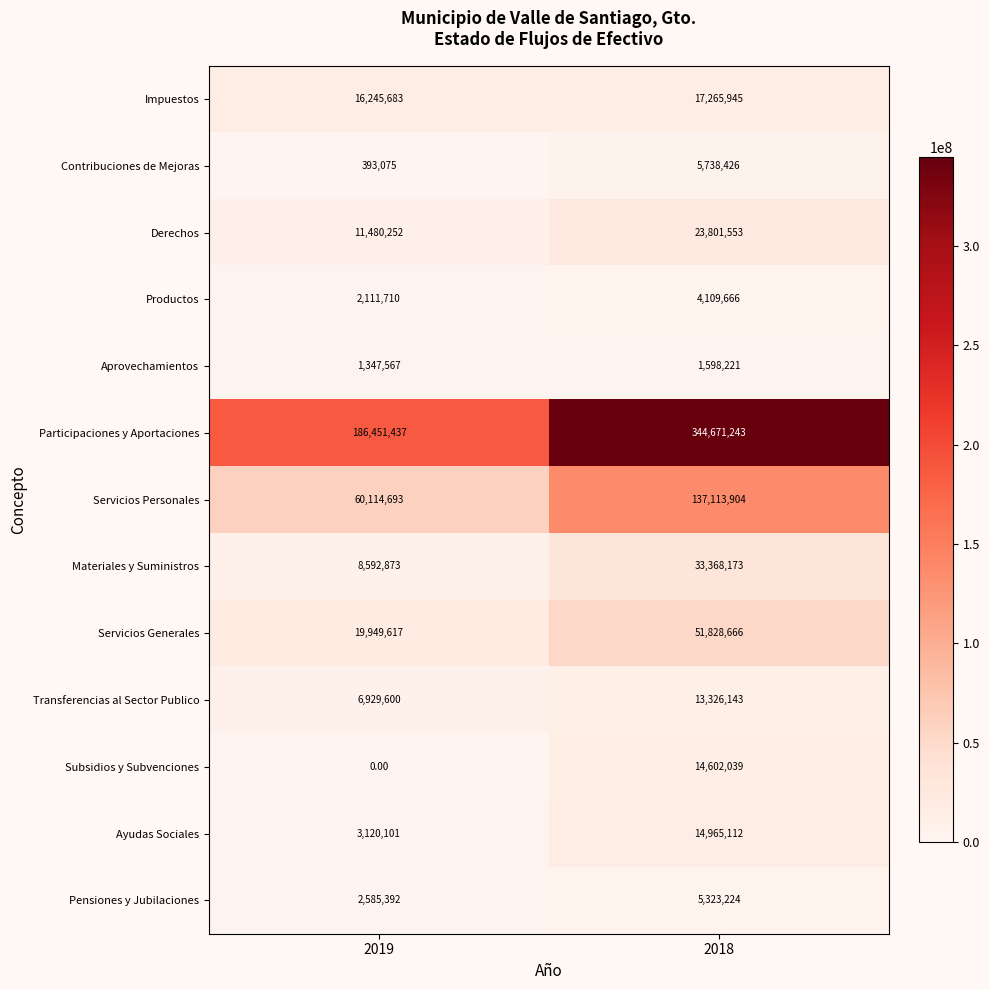

What is the average value of the Impuestos series?

16755814